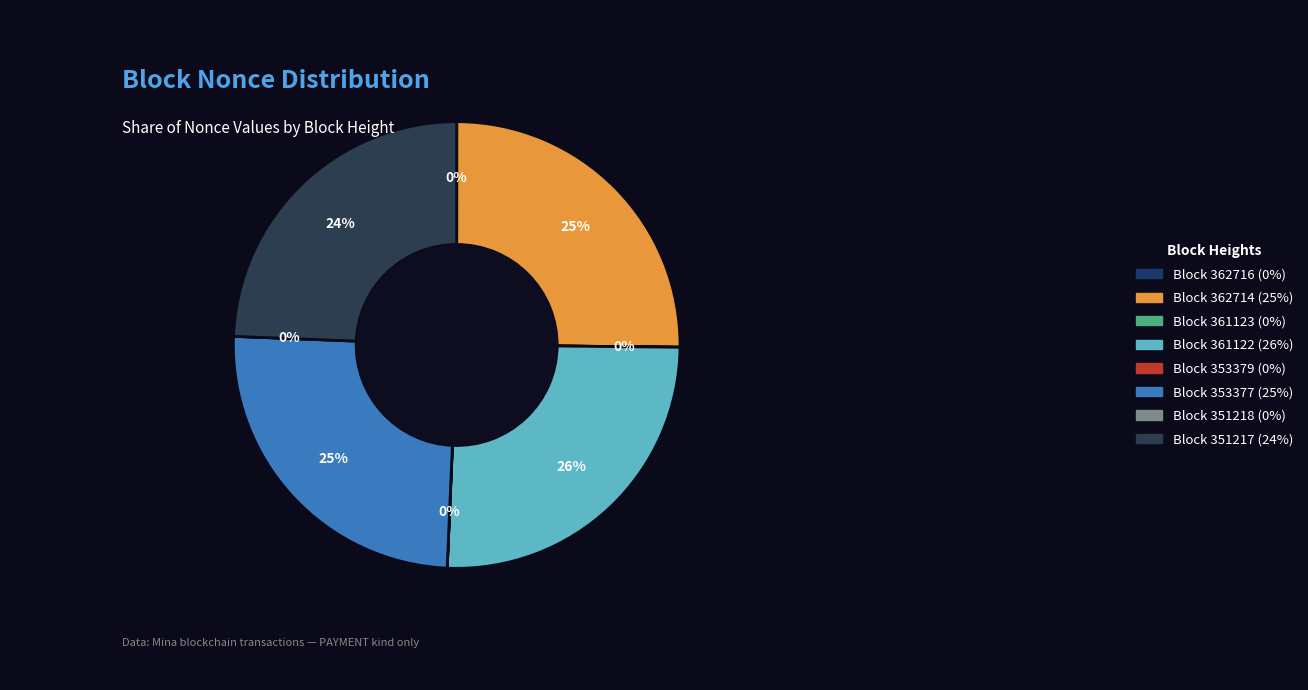

Rank the categories by value from highest to lowest.

361122, 362714, 353377, 351217, 362716, 361123, 353379, 351218